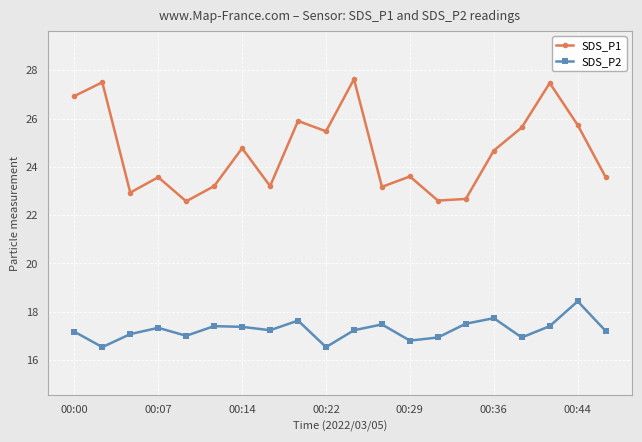

What is the value of the SDS_P1 point at the 5th from the left?

22.6